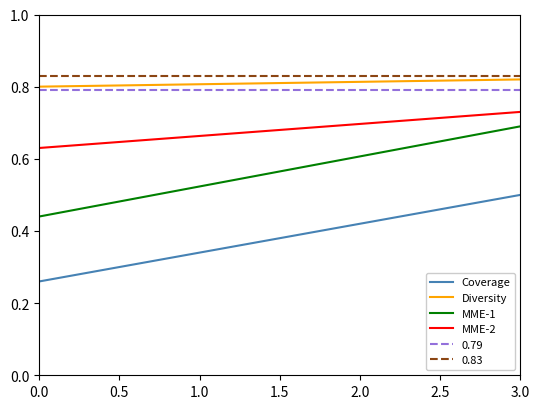

What is the lowest value of the Diversity series?

0.8